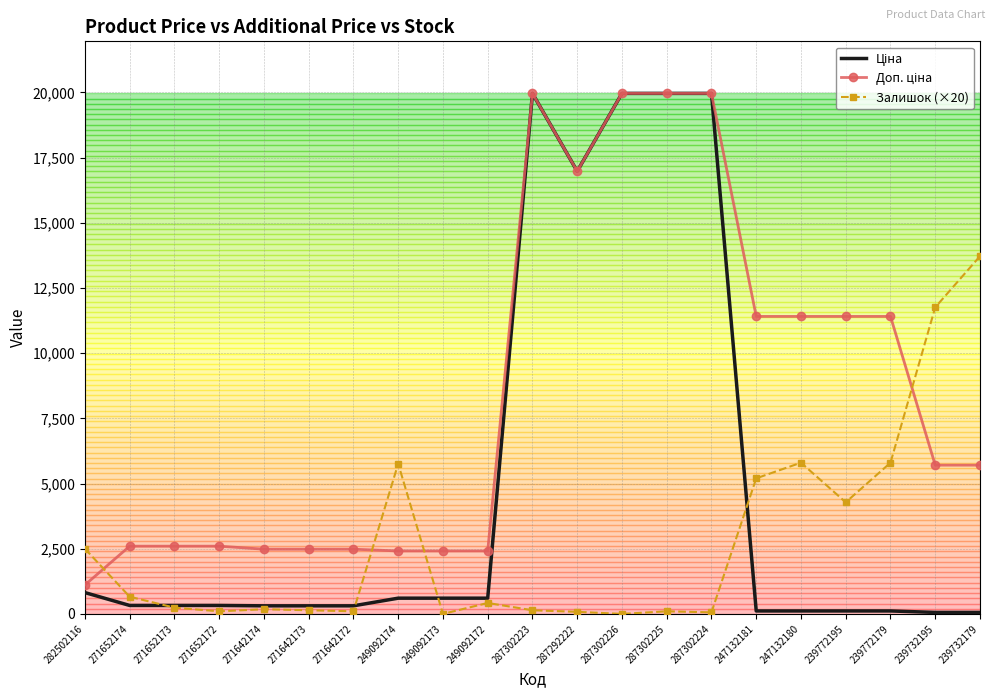

What is the greatest value displayed?

19964.2